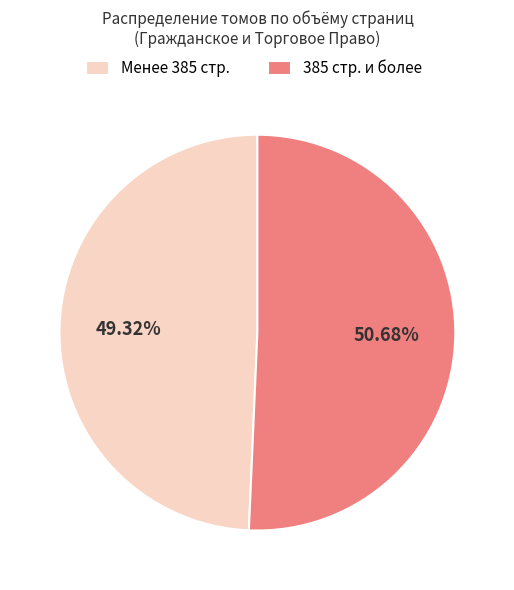

Between 385 стр. и более and Менее 385 стр., which is larger?

385 стр. и более